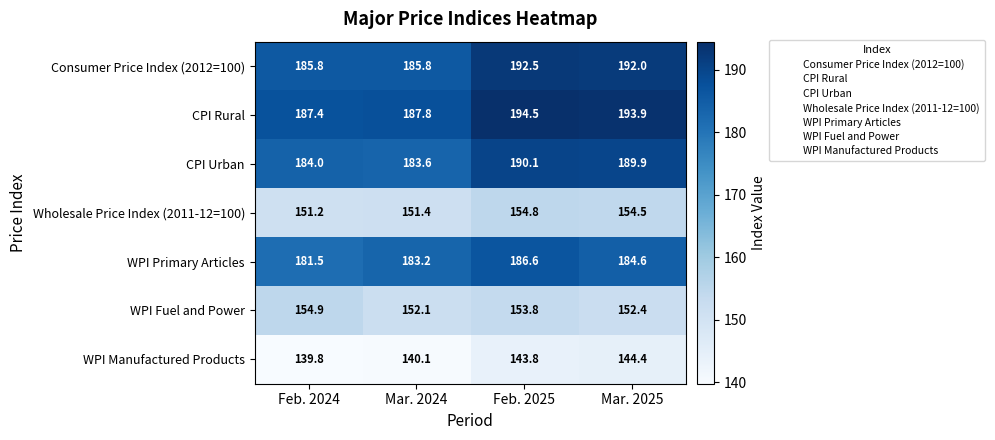

How many values in the CPI Urban series exceed 189?

2